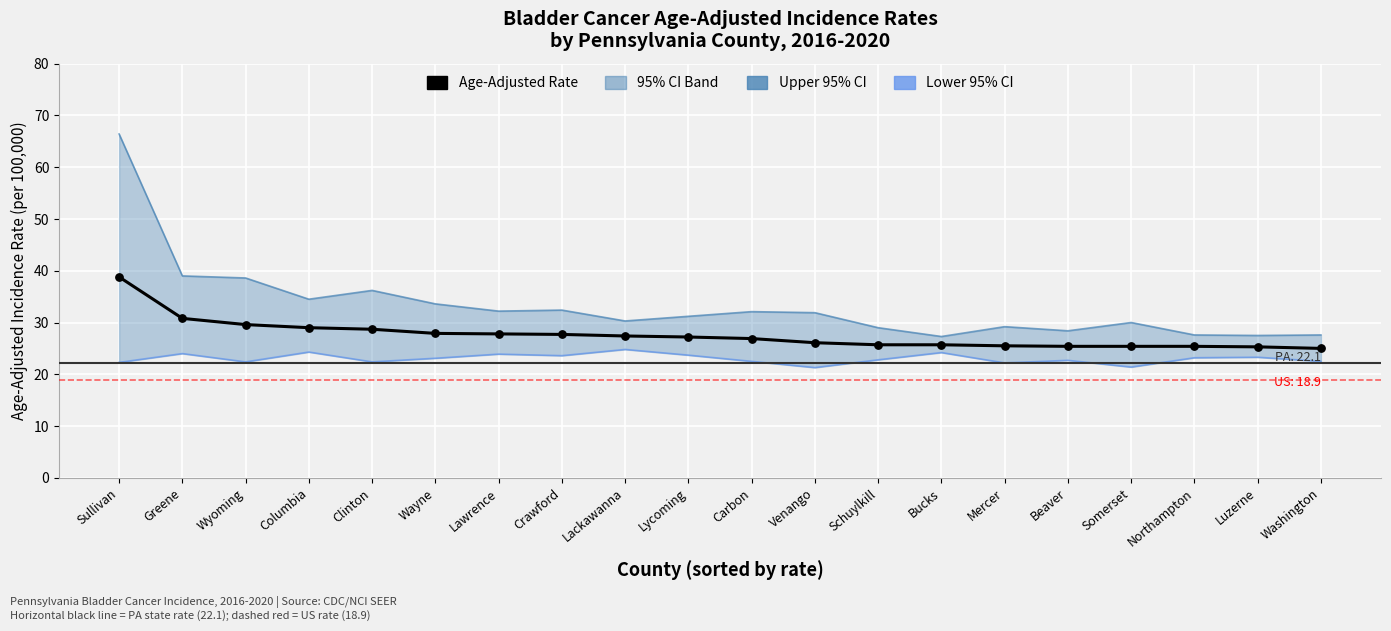

Which series has the largest total across all categories?

Upper 95% CI